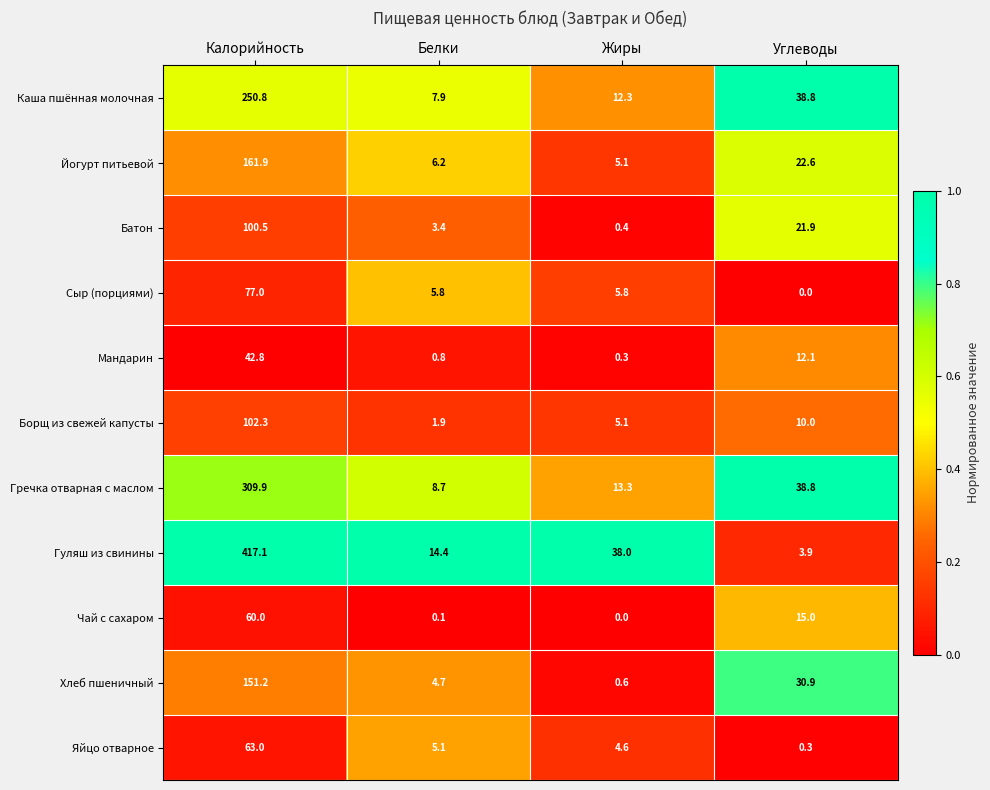

List the series in order of their peak value, lowest first.

Мандарин, Чай с сахаром, Яйцо отварное, Сыр (порциями), Батон, Борщ из свежей капусты, Хлеб пшеничный, Йогурт питьевой, Каша пшённая молочная, Гречка отварная с маслом, Гуляш из свинины